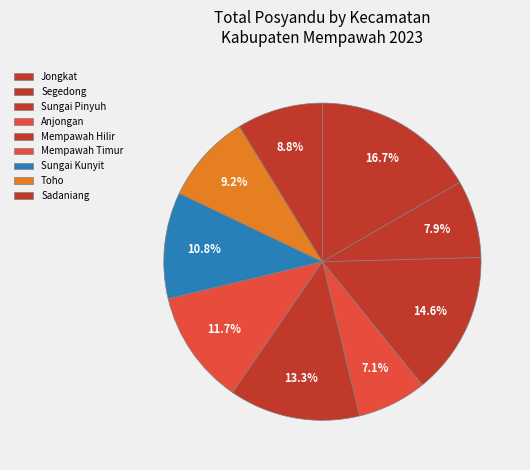

Is there any slice that represents more than half of the pie?

No